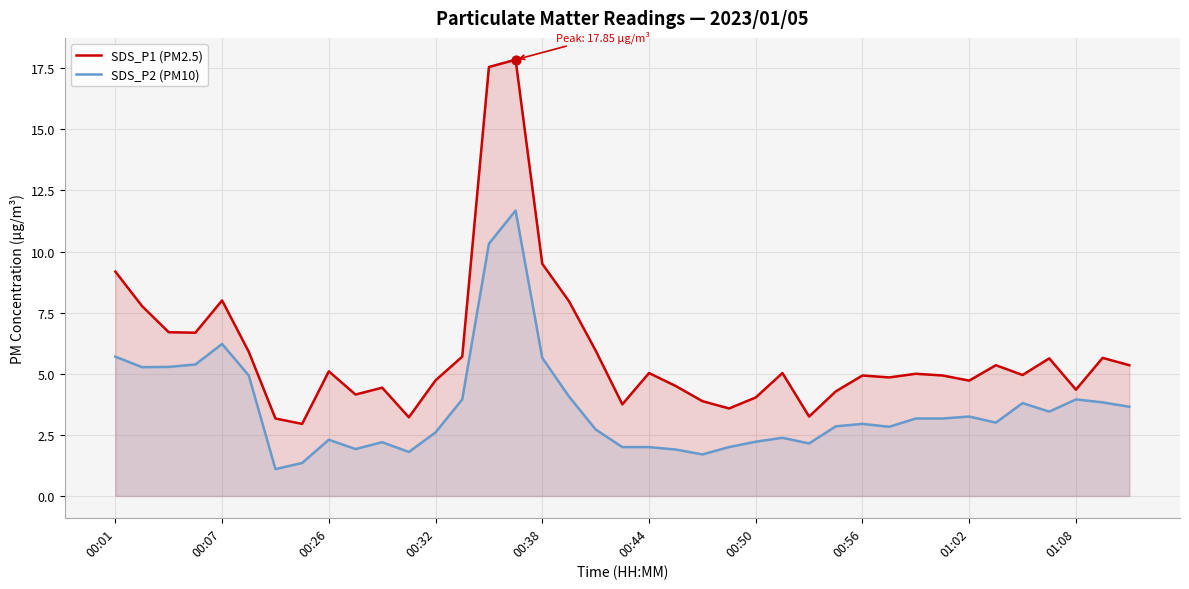

At how many categories does at least one series exceed 5?

19